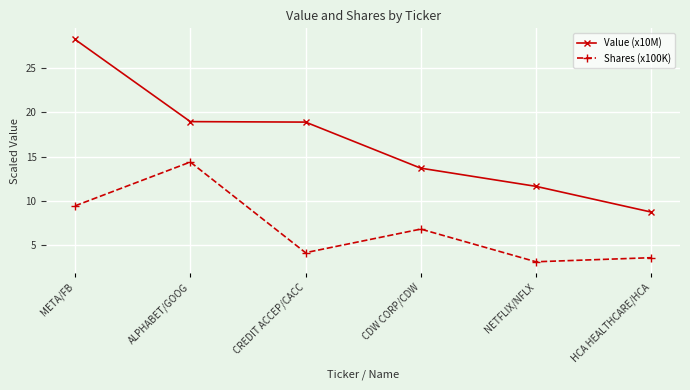

List the series in order of their overall mean, highest first.

Value (x10M), Shares (x100K)